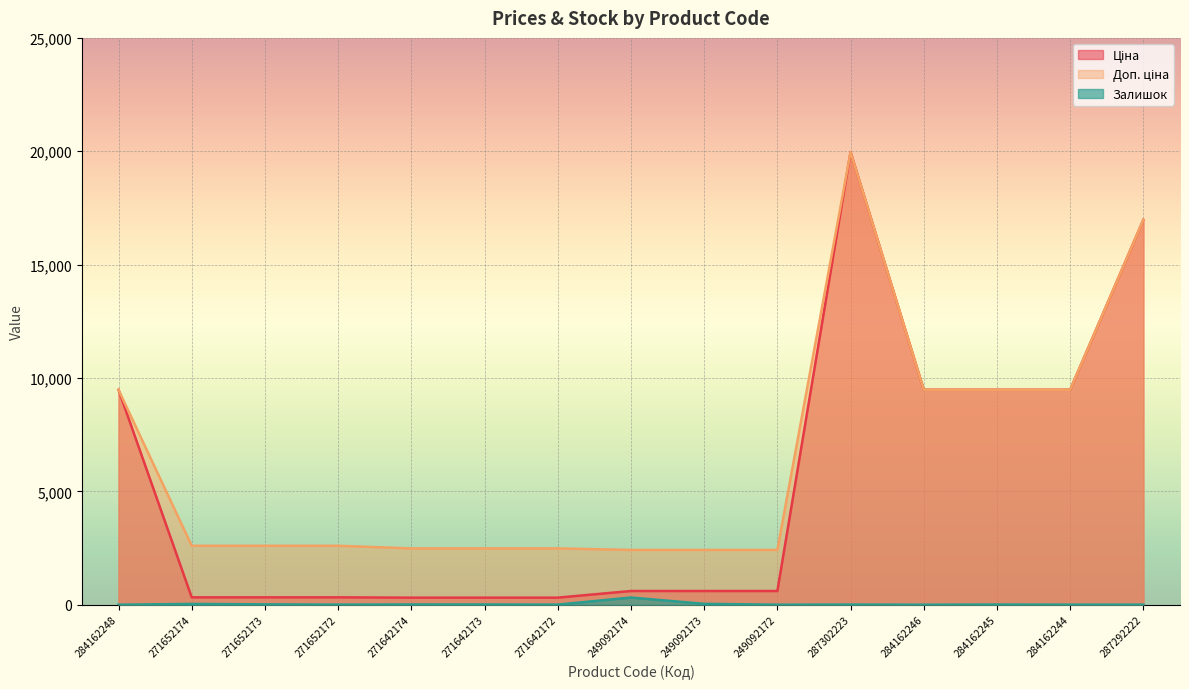

Read the Залишок value at 249092174.

316.0